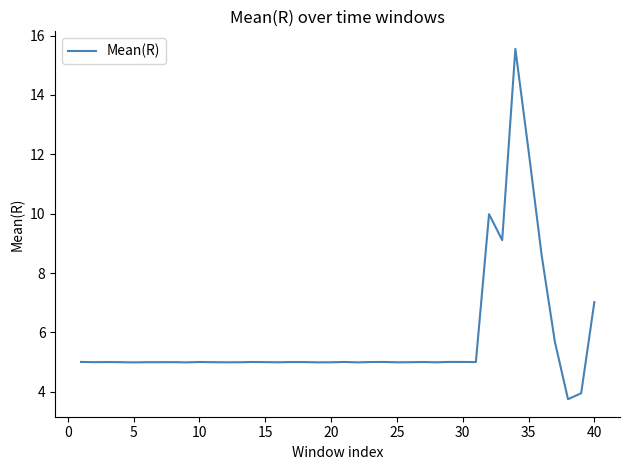

What is the difference between the maximum and minimum values?

11.8